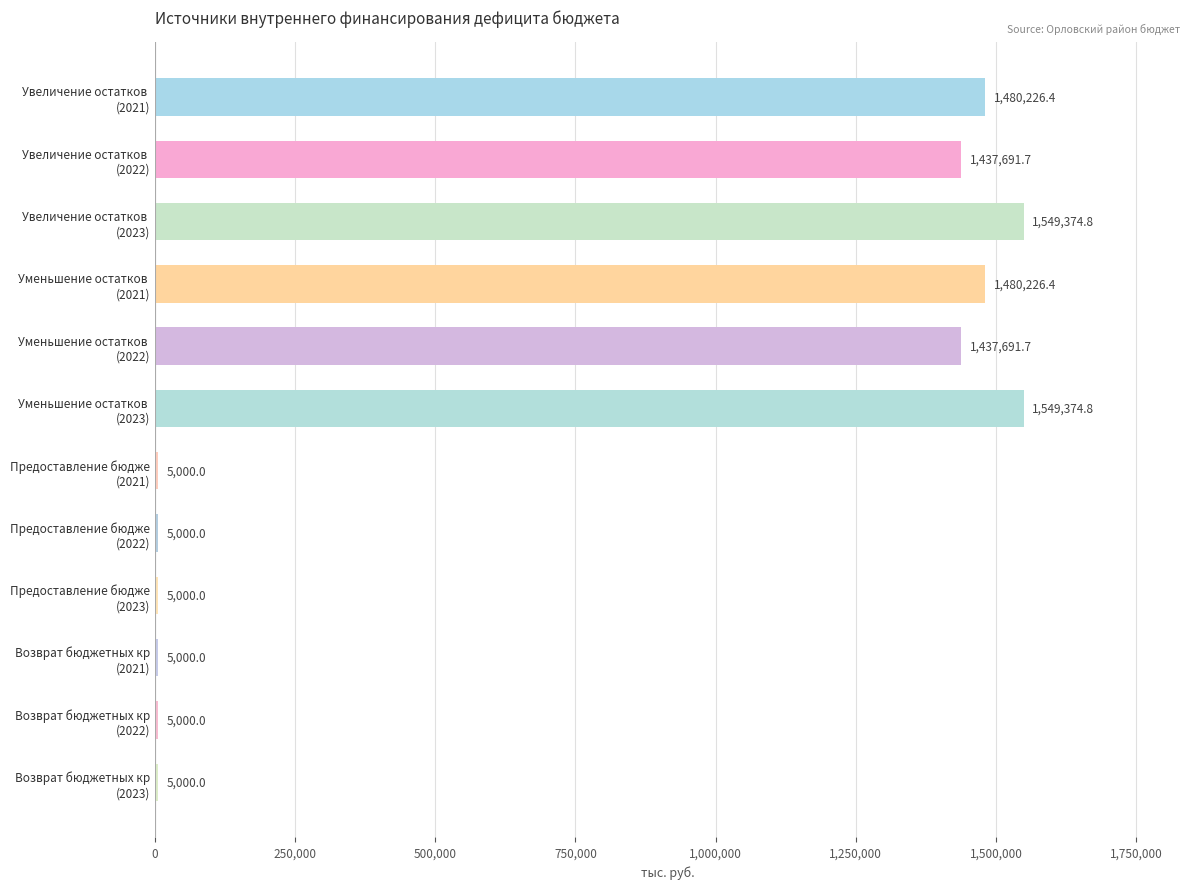

What is the sum of all values?

8964585.8